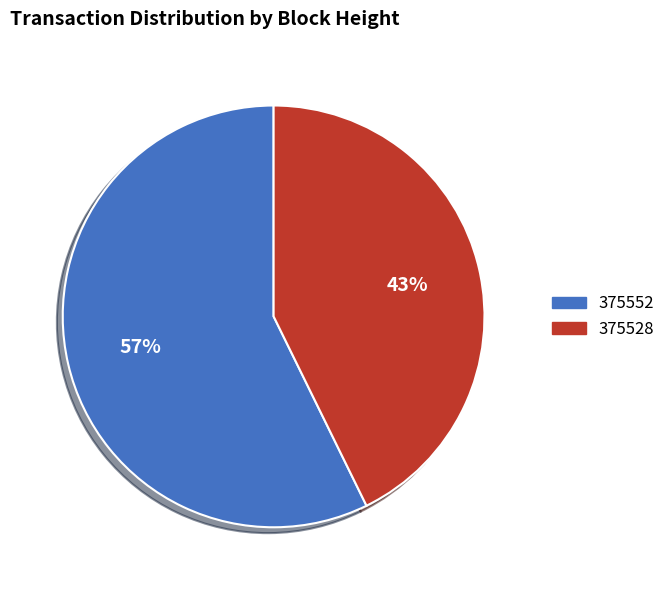

Which category has the smallest portion of the pie?

375528